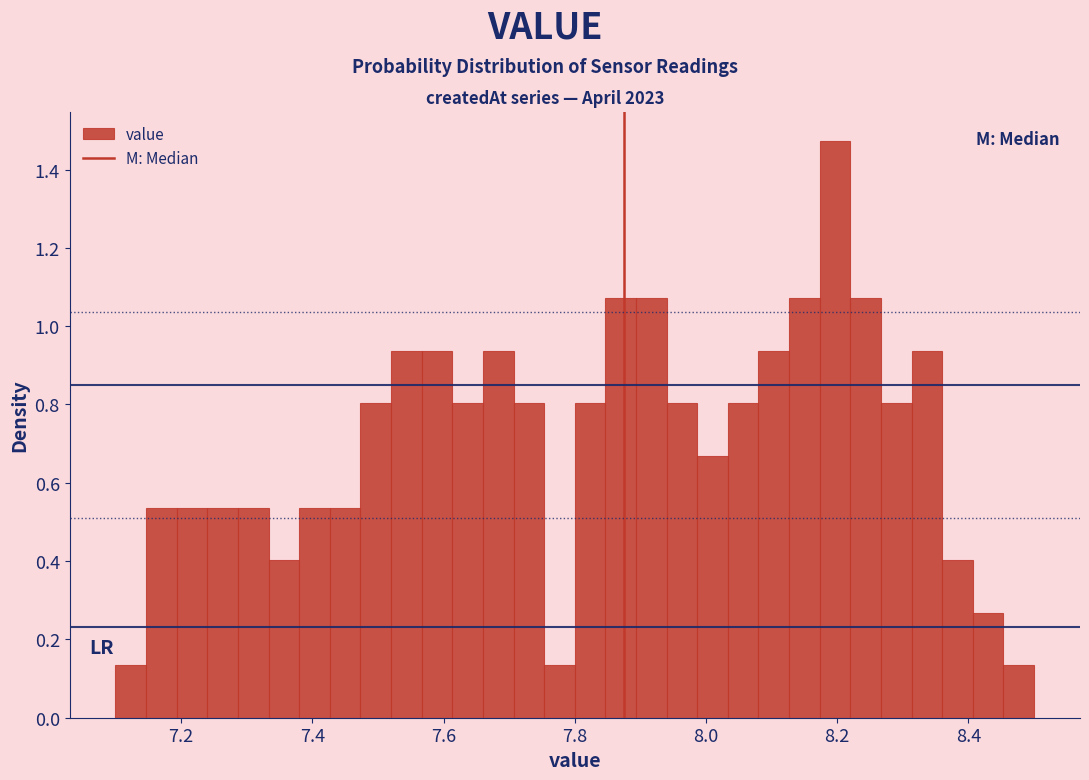

Read against the x-axis, roughly where is the centre of the tallest bar?

8.20